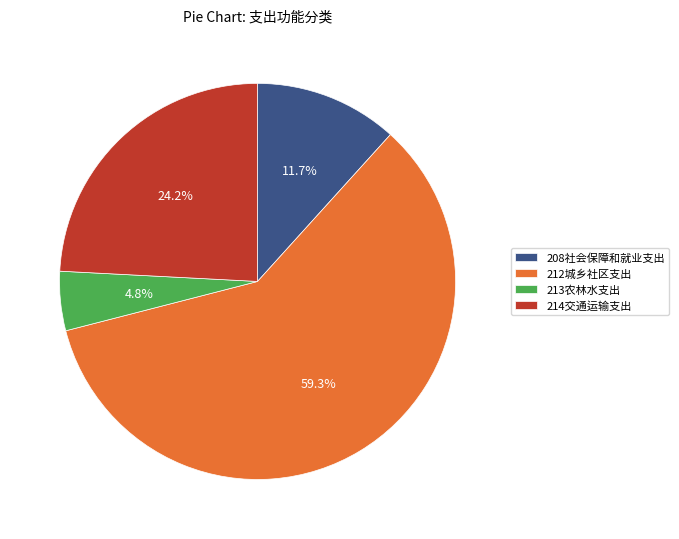

How much of the chart is everything except 213农林水支出?

95.2%